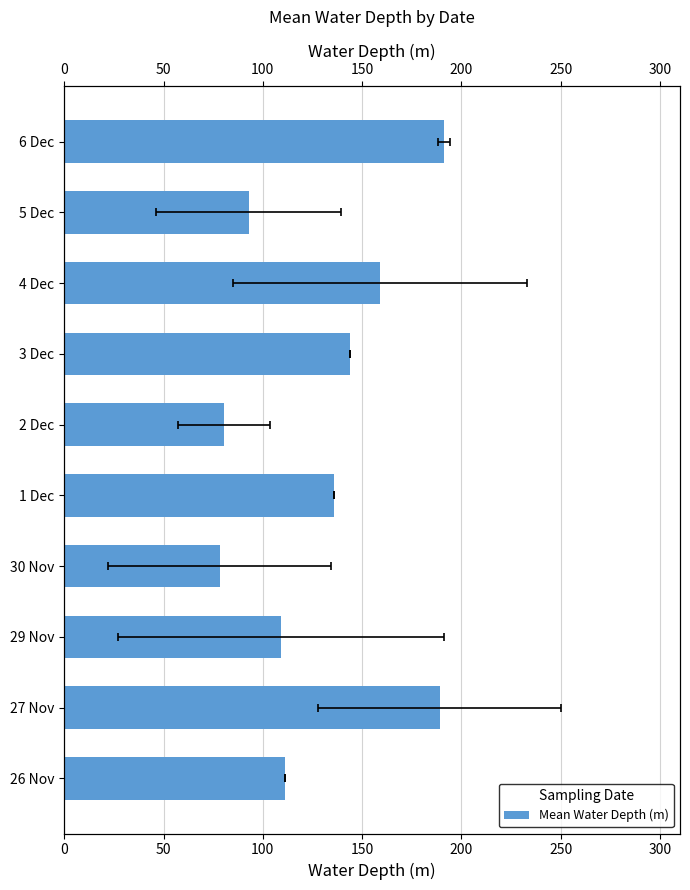

True or false: the data shows 54.4 at 6 Dec.

False